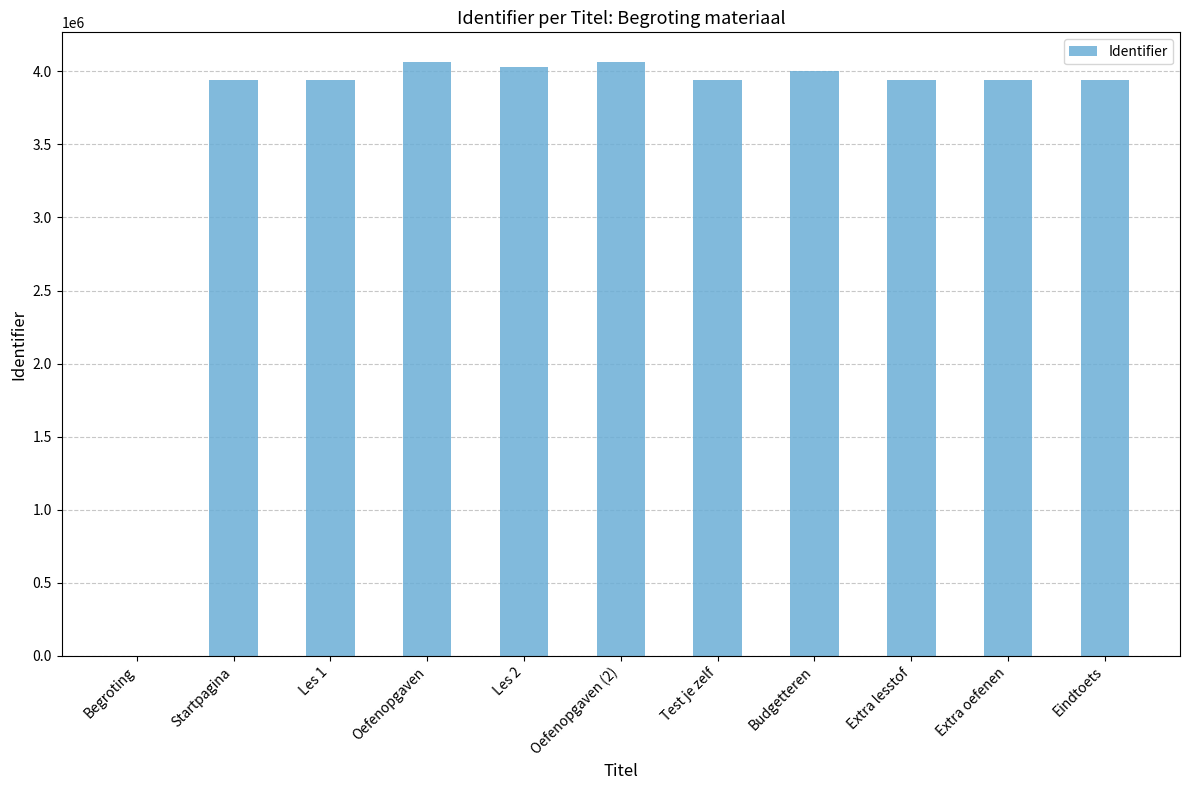

What is the greatest value displayed?

4063714